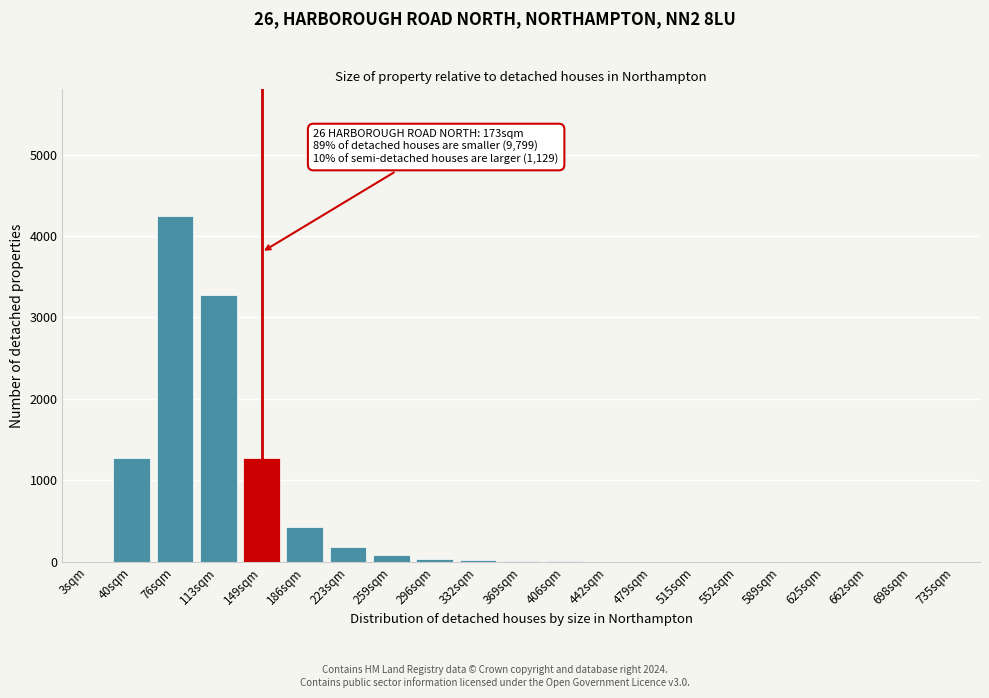

Which category has the highest value across all series?

76sqm